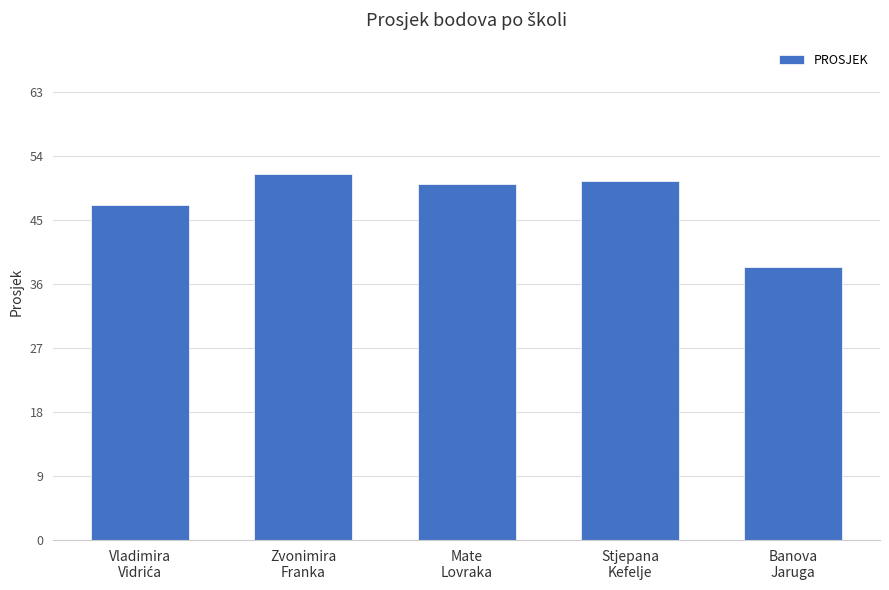

The value at Stjepana
Kefelje is 15.0. True or false?

False